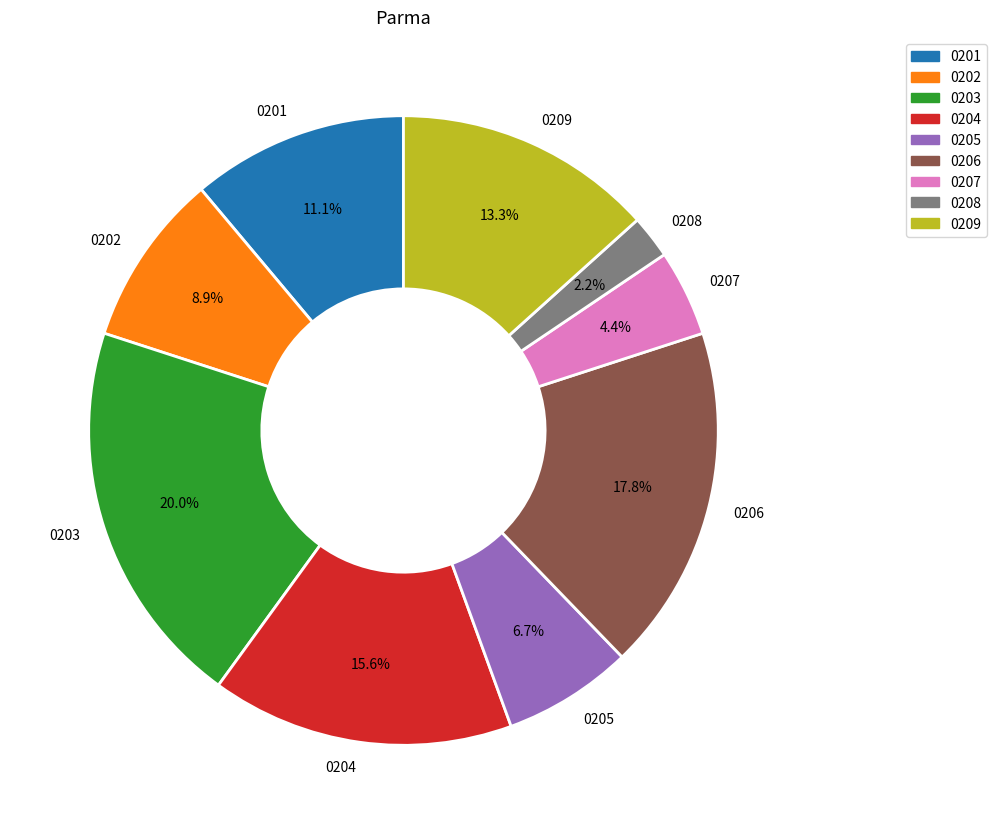

Does 0203 represent more than half of the total?

No